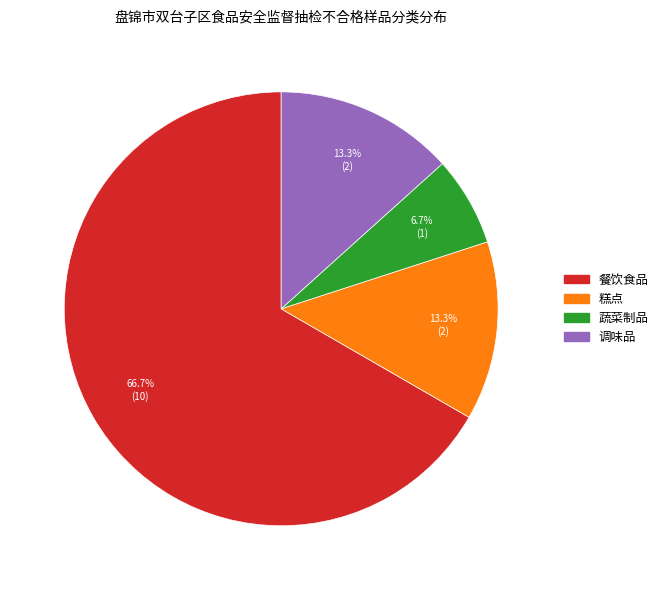

Is there any slice that represents more than half of the pie?

Yes